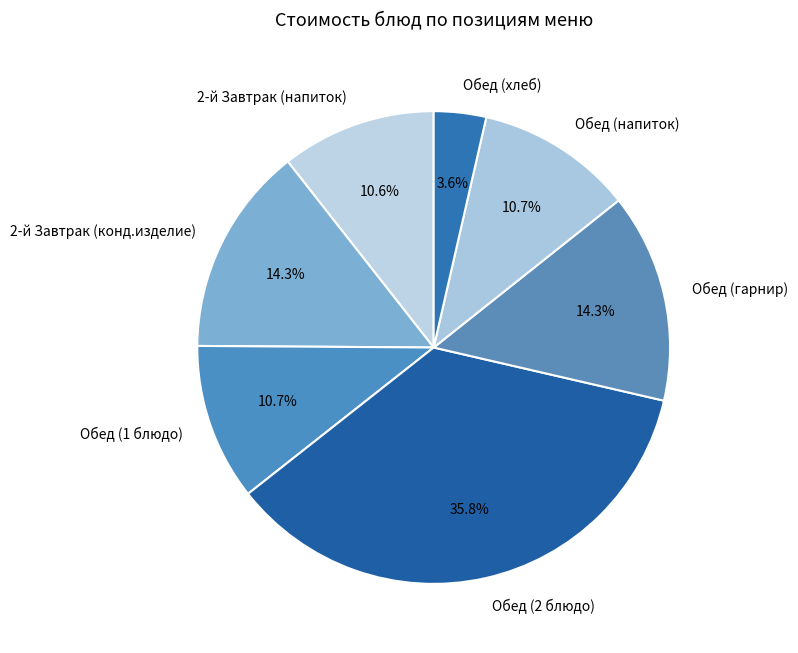

To the nearest percent, what percentage of the pie is 2-й Завтрак (конд.изделие)?

14%